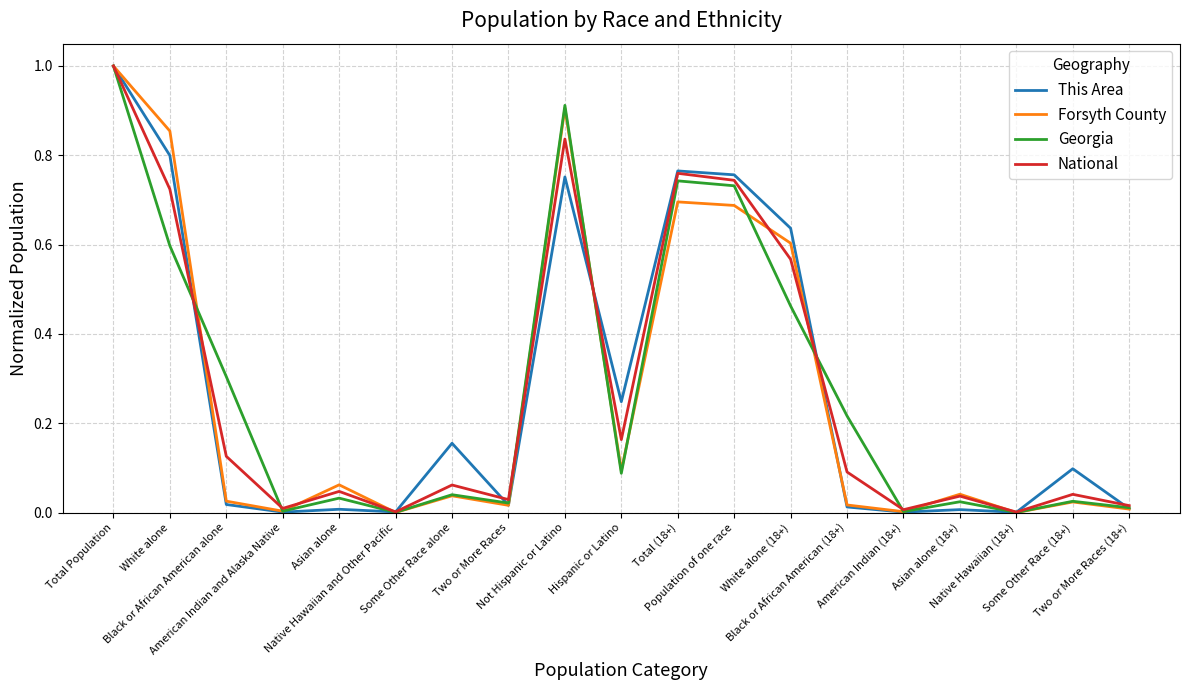

True or false: This Area has more than 1 points higher than both neighbors.

True